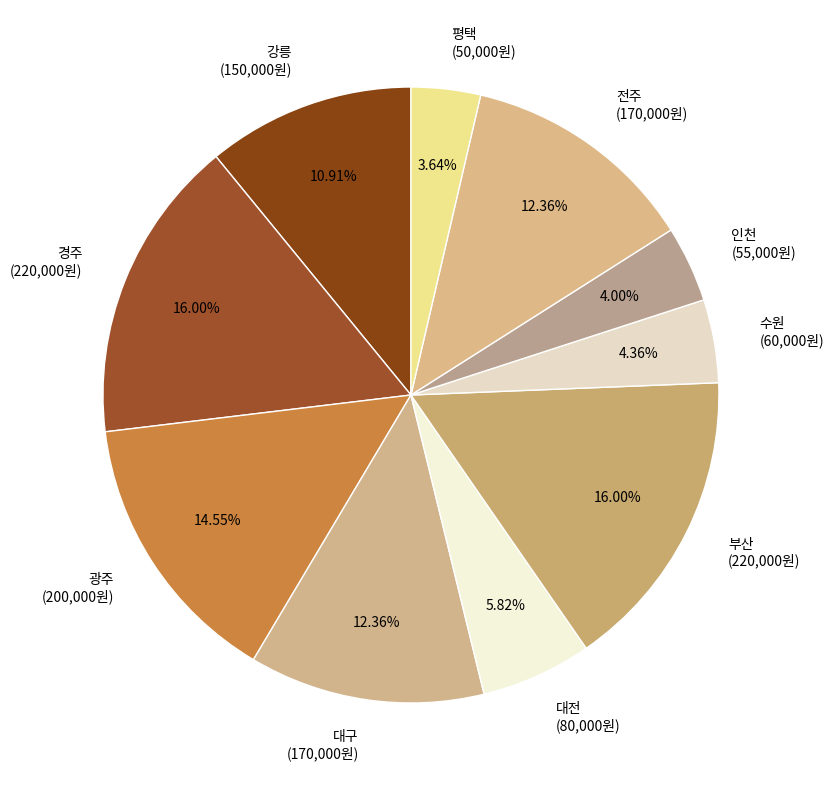

Does any single category account for the majority?

No